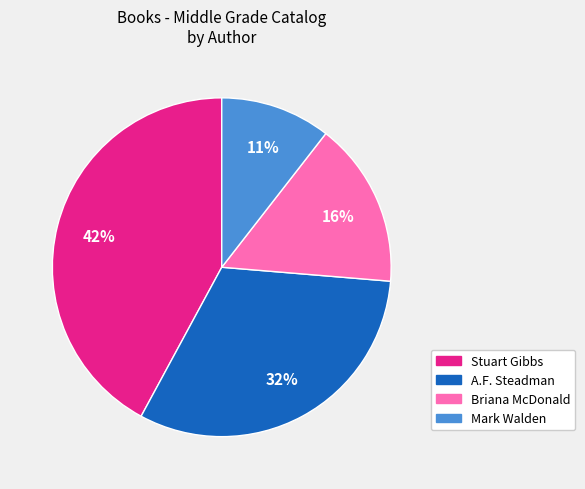

To the nearest percent, what is the average slice percentage?

25%